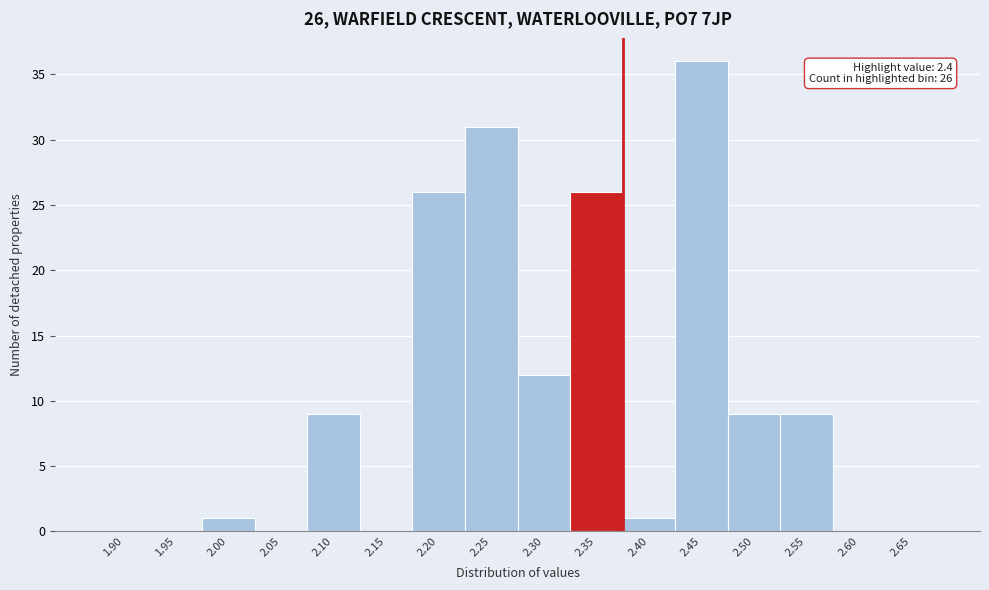

Reading left to right, list all the values displayed in this chart.

1.90=0	1.95=0	2.00=1	2.05=0	2.10=9	2.15=0	2.20=26	2.25=31	2.30=12	2.35=26	2.40=1	2.45=36	2.50=9	2.55=9	2.60=0	2.65=0